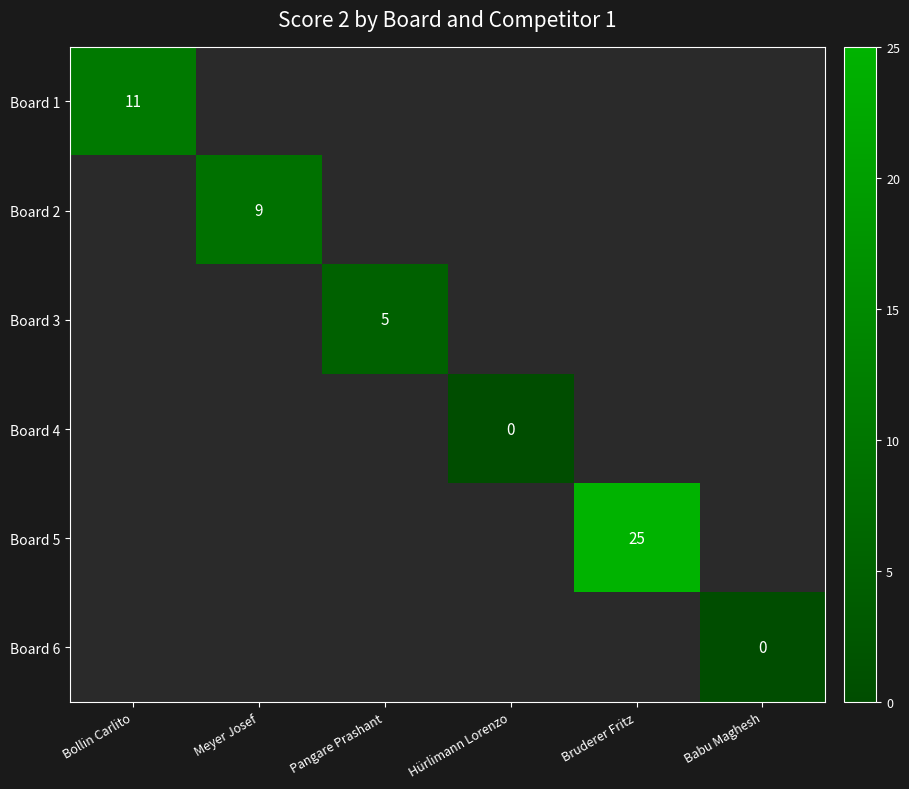

At which category does the chart reach its peak across all series?

Bruderer Fritz